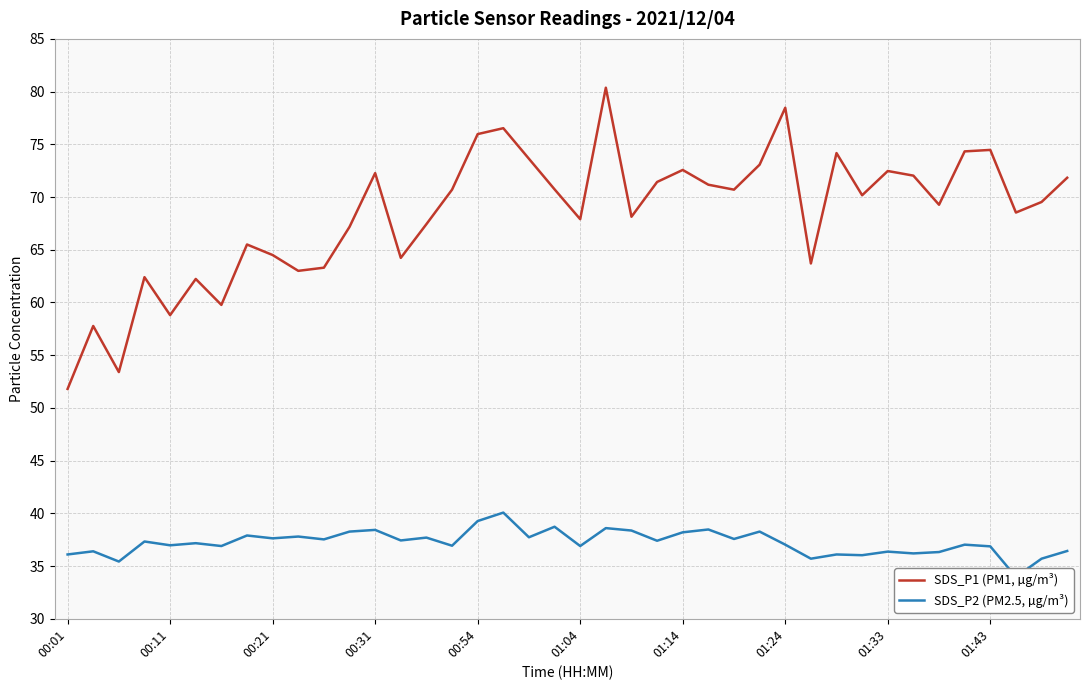

True or false: SDS_P1 (PM1, µg/m³) and SDS_P2 (PM2.5, µg/m³) cross at least once.

False